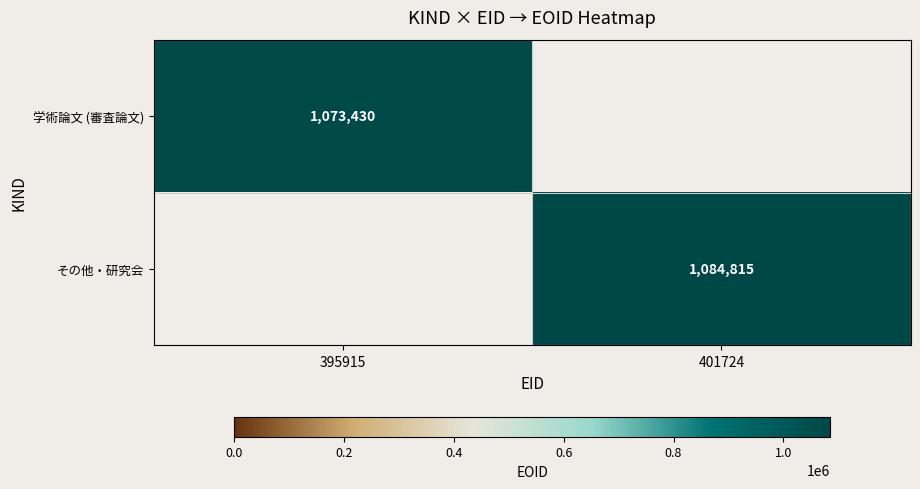

What is the greatest value displayed?

1084815.0